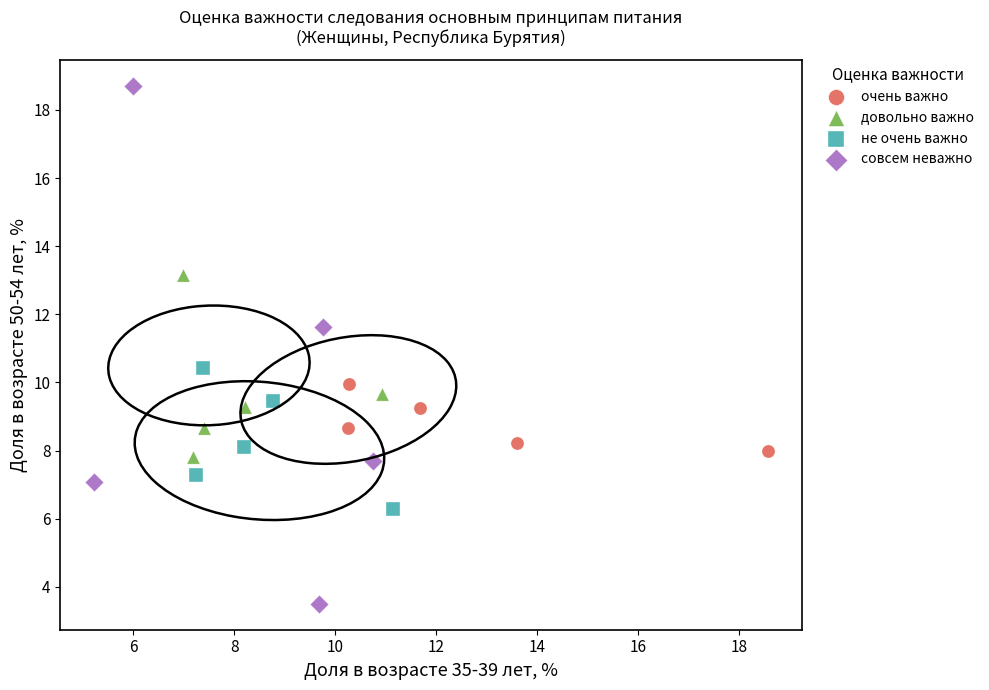

Which series reaches the maximum Y coordinate?

совсем неважно